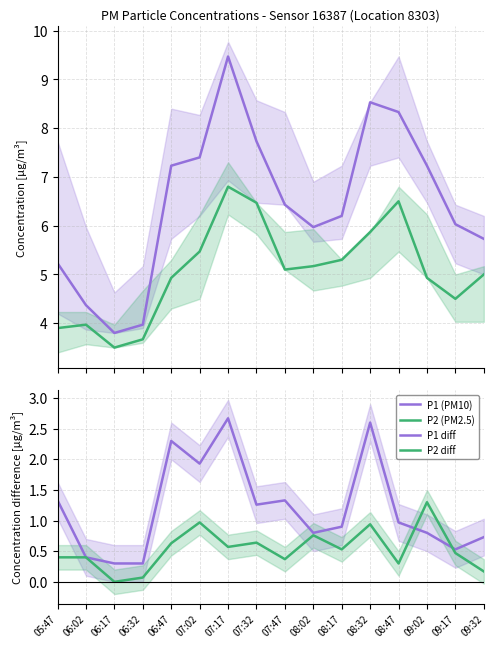

What is the total value across all series at 06:47?

15.1